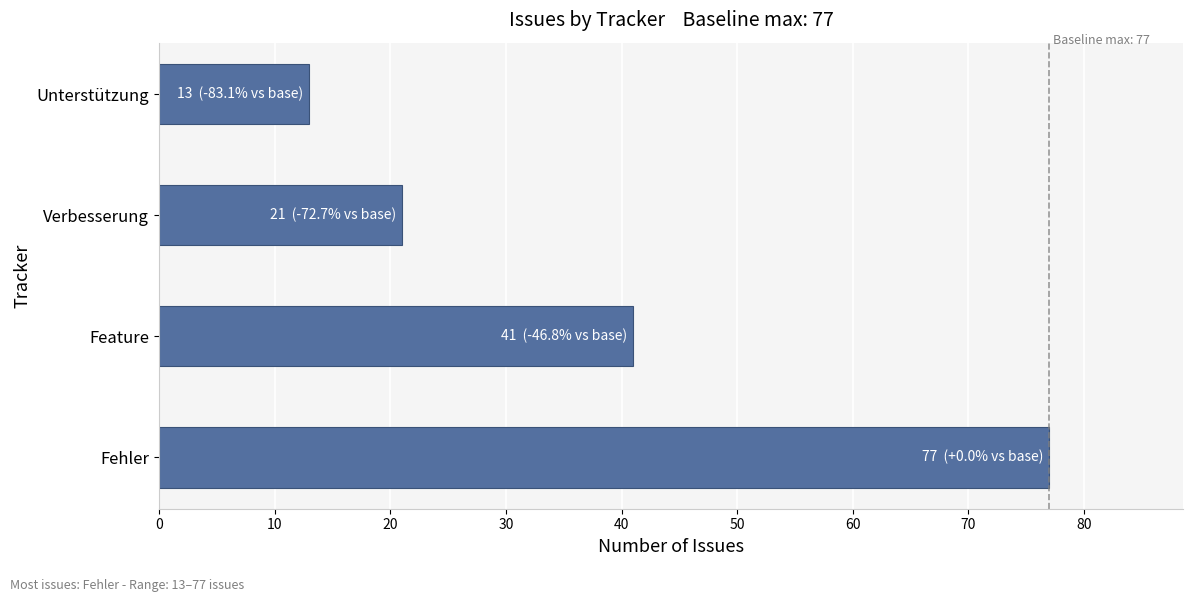

What is the smallest value displayed?

13